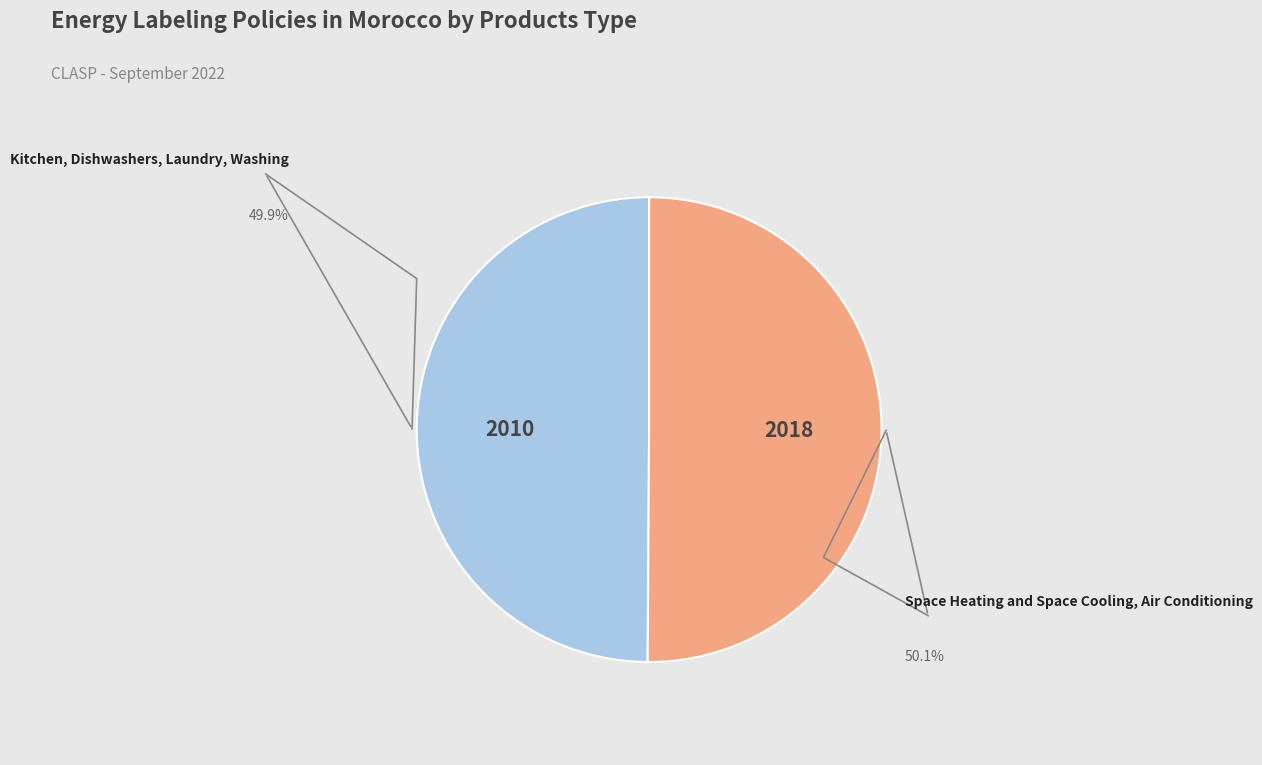

Which slice represents more than half of the pie?

Space Heating and Space Cooling, Air Conditioning